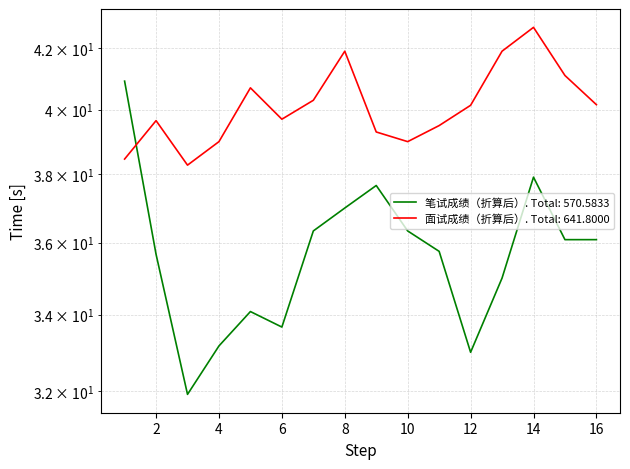

The value of 面试成绩（折算后） at 10 is 39.0. True or false?

True